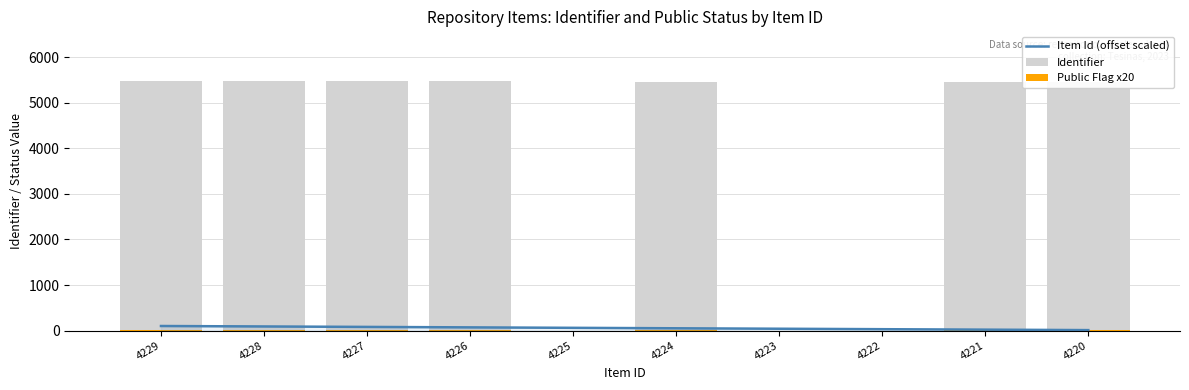

What are all the series names shown in the legend?

Item Id (offset scaled), Identifier, Public Flag x20